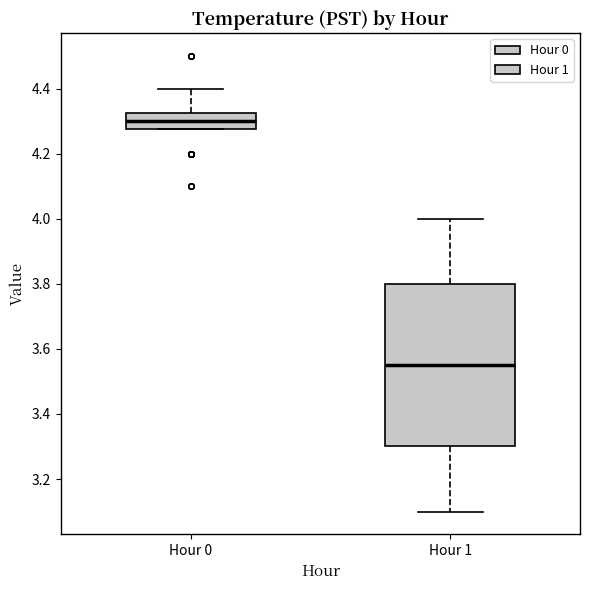

Comparing the boxes themselves (not the whiskers), which one is the tallest?

Hour 1